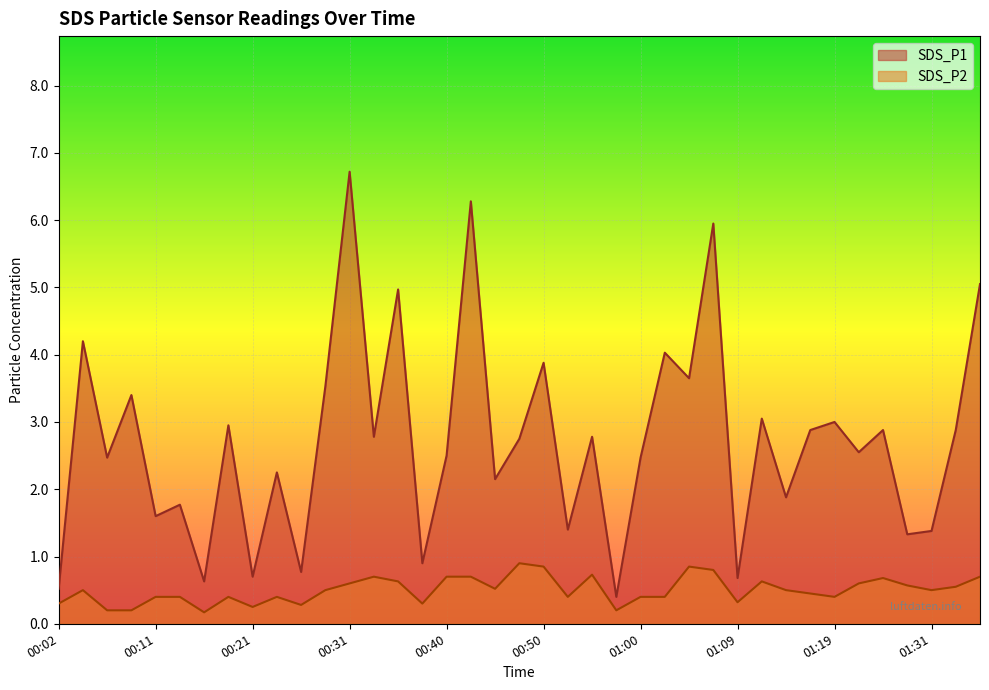

Count the number of data series in this chart.

2